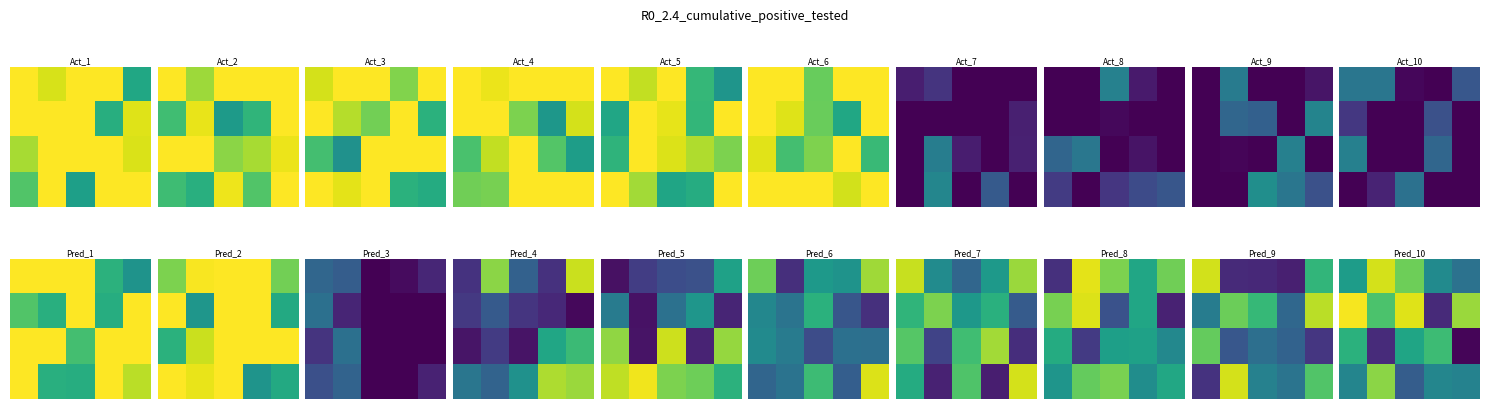

What is the smallest value displayed?

2007.0